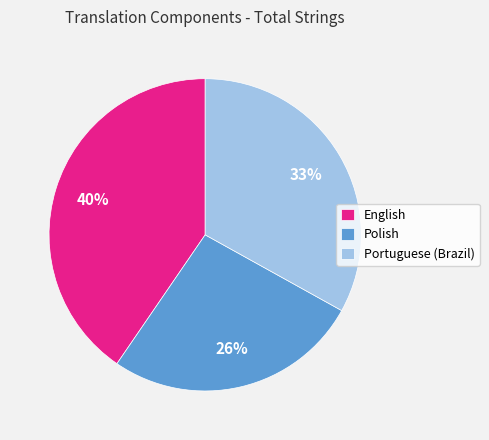

Is it true that Polish is 34% of the pie?

False